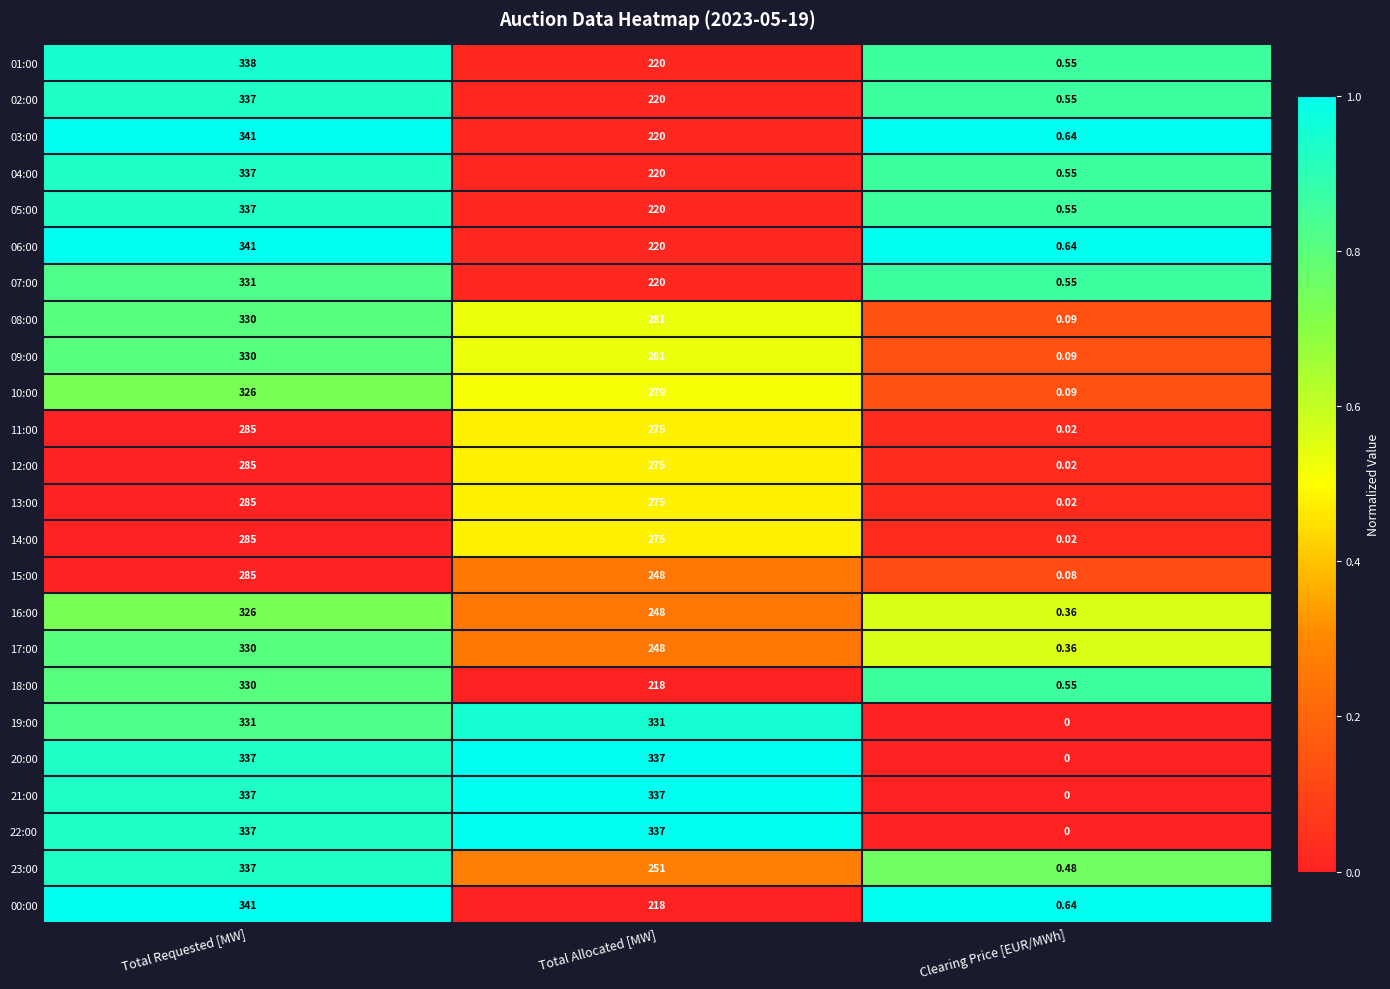

List the labels in order of 09:00 value, smallest first.

Clearing Price [EUR/MWh], Total Allocated [MW], Total Requested [MW]